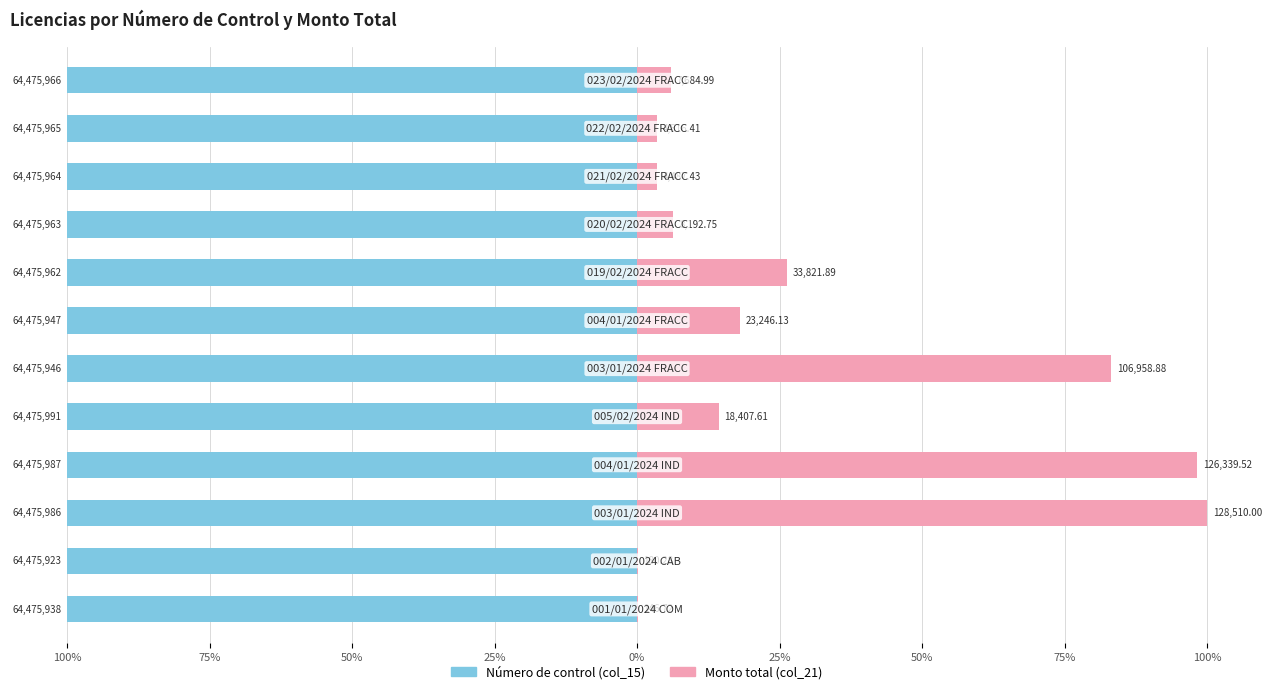

What is the value of the Número de control bar at the 3rd from the left?

-100.0